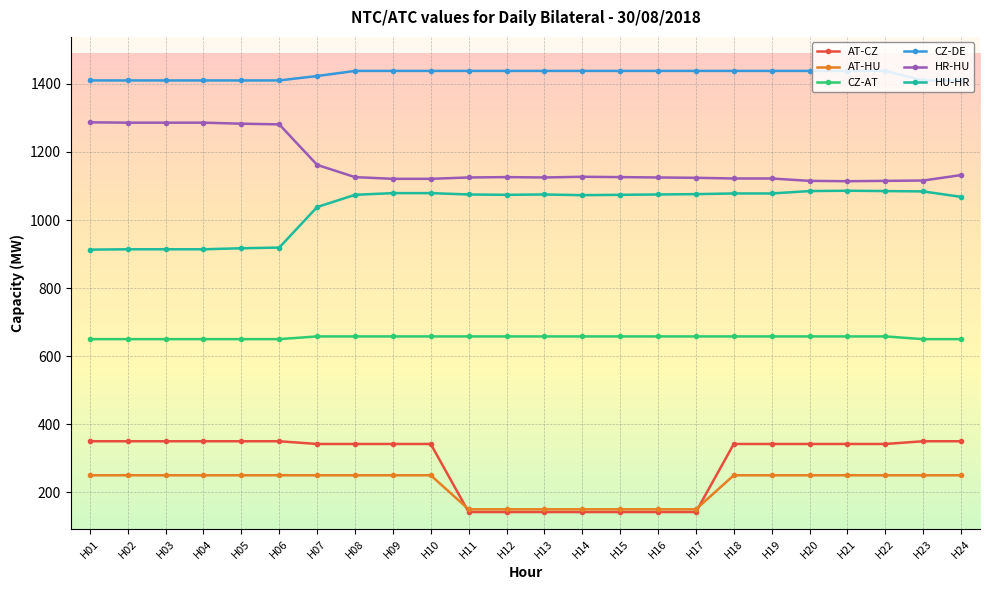

The value of CZ-AT at H22 is 658. True or false?

True